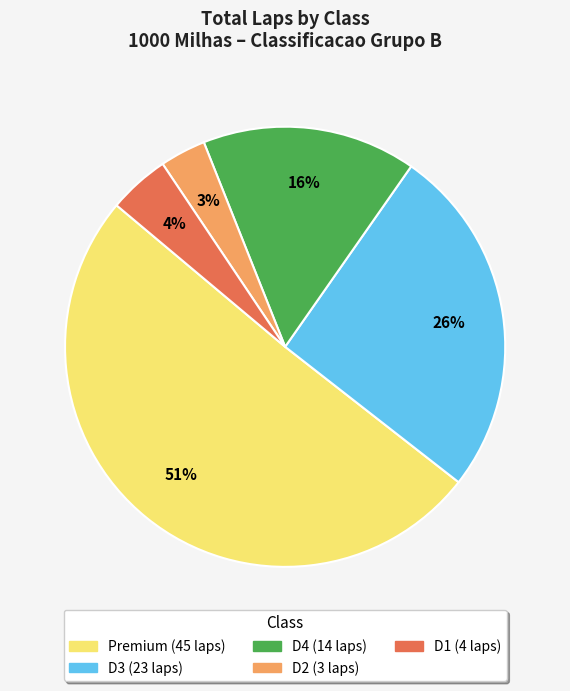

To the nearest percent, what is the average slice percentage?

20%